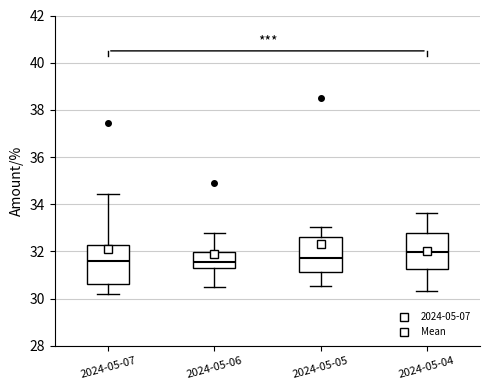

Where is the upper edge of the box for 2024-05-07 on the y-axis? The values are not printed on the chart, so give them approximately, as read against the axis.

32.2